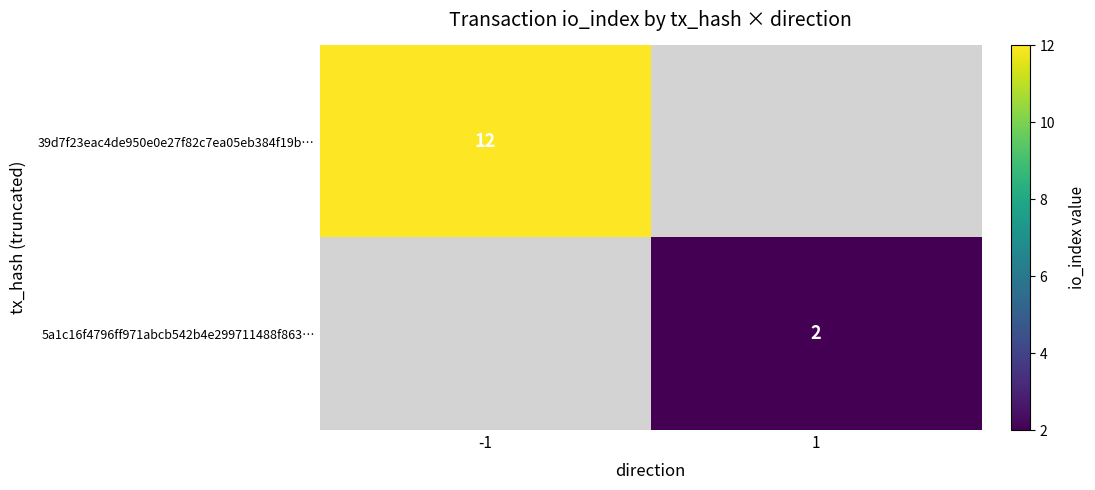

Count the number of data series in this chart.

2